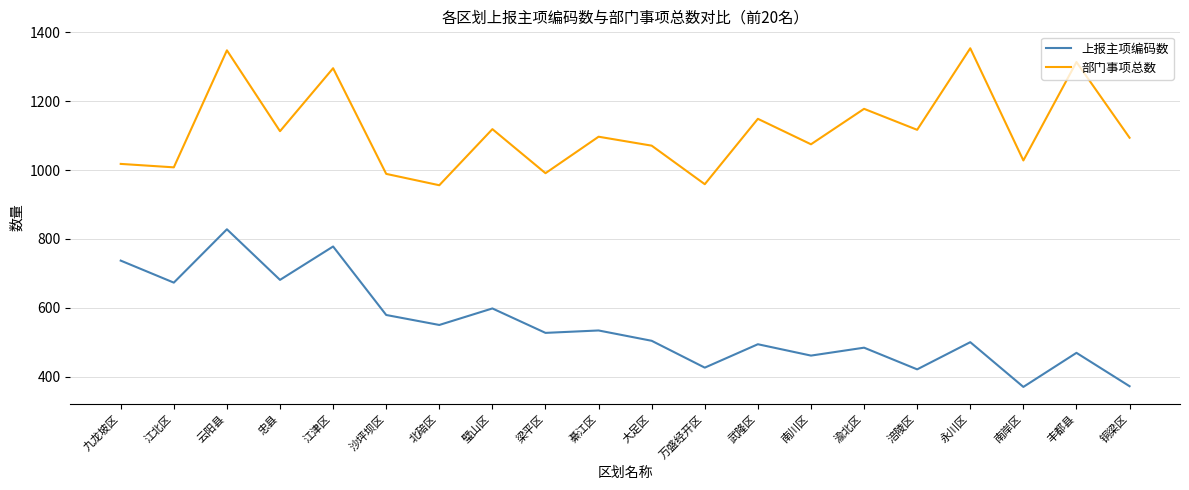

What is the sum of the 部门事项总数 values at 铜梁区 and 北碚区?

2050